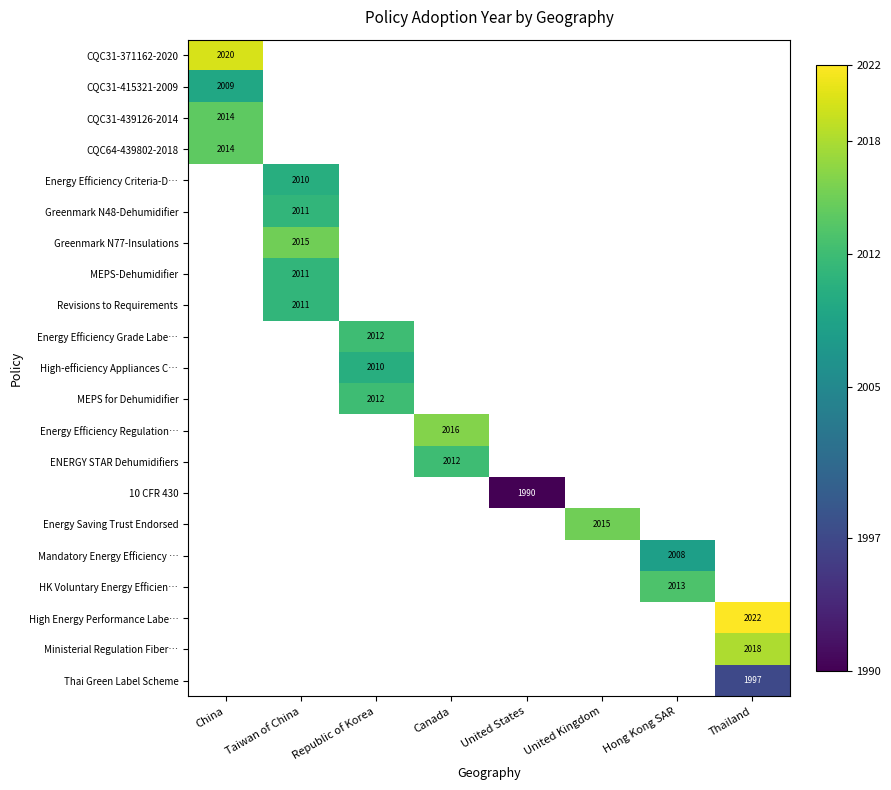

At how many categories does at least one series exceed 2007?

7